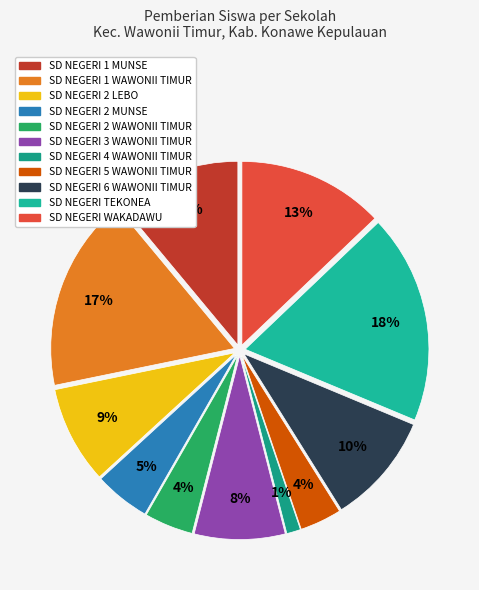

To the nearest percent, what is the difference between the largest and smallest slice percentages?

17%